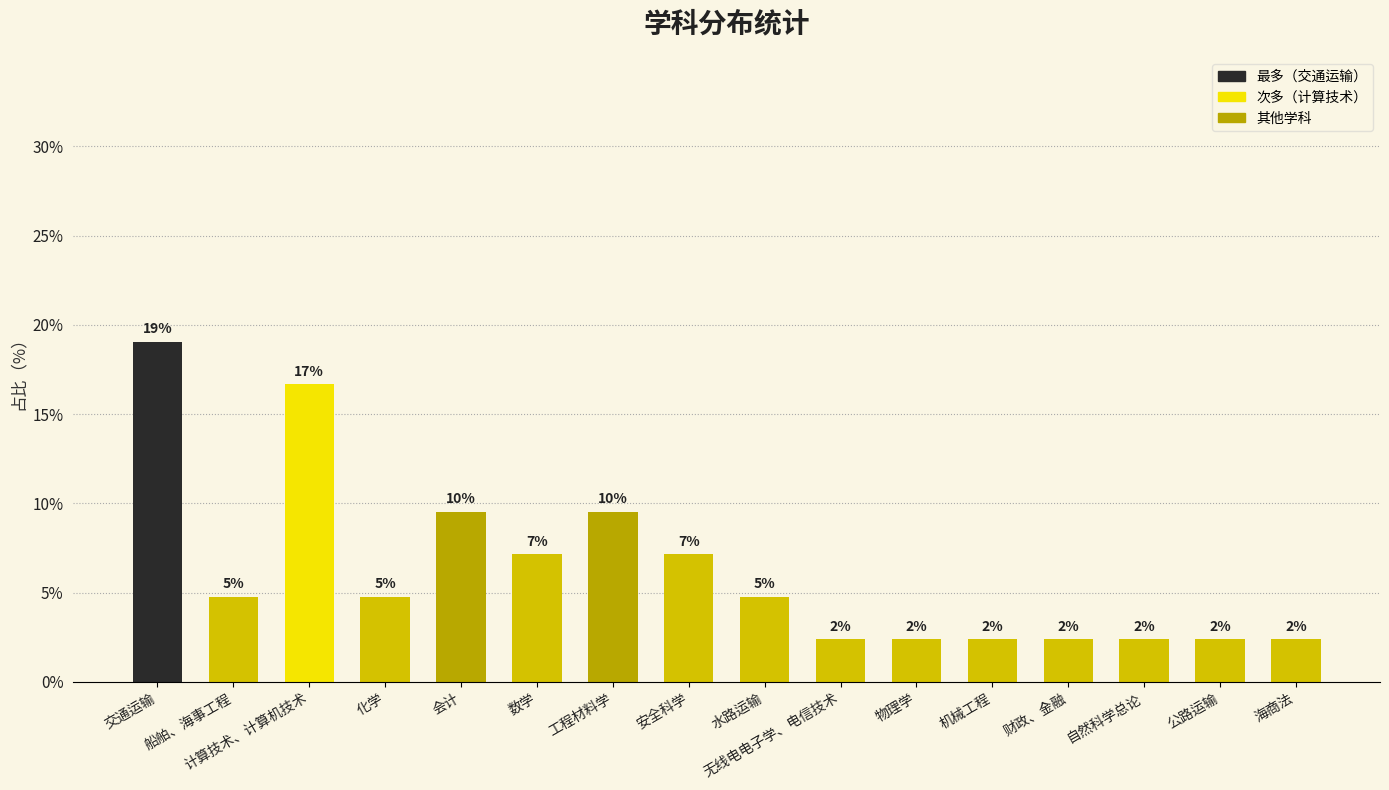

What is the difference between the values at 工程材料学 and 安全科学?

2.4